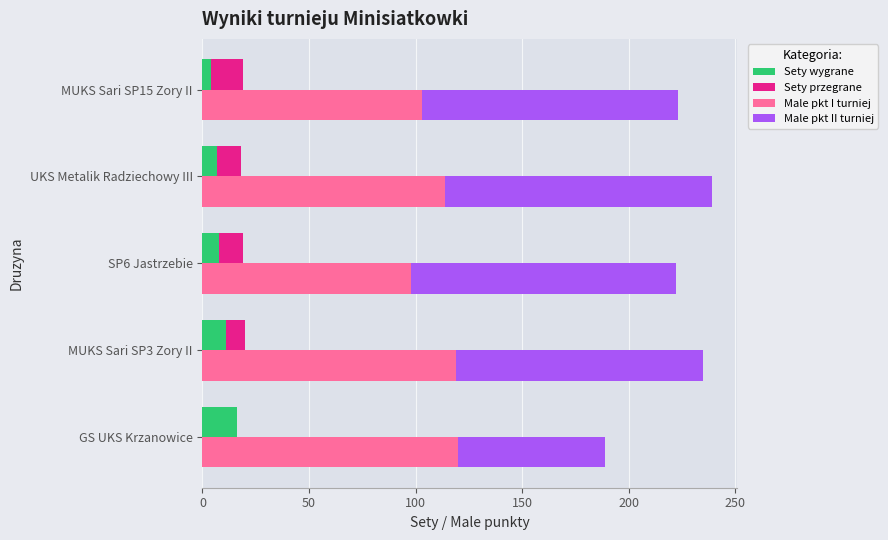

What is the value of the Male pkt II turniej bar at the 5th from the left?

120